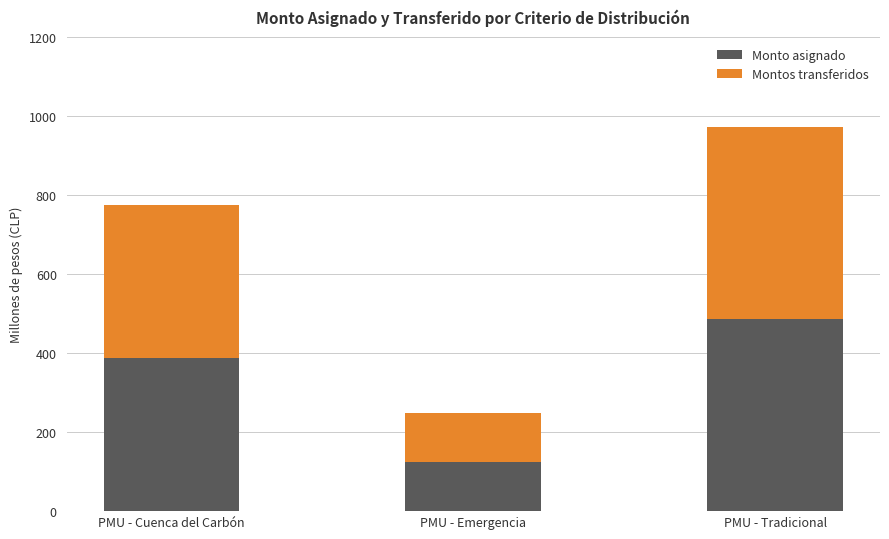

Is it true that Monto asignado equals 486.2 at PMU - Tradicional?

True